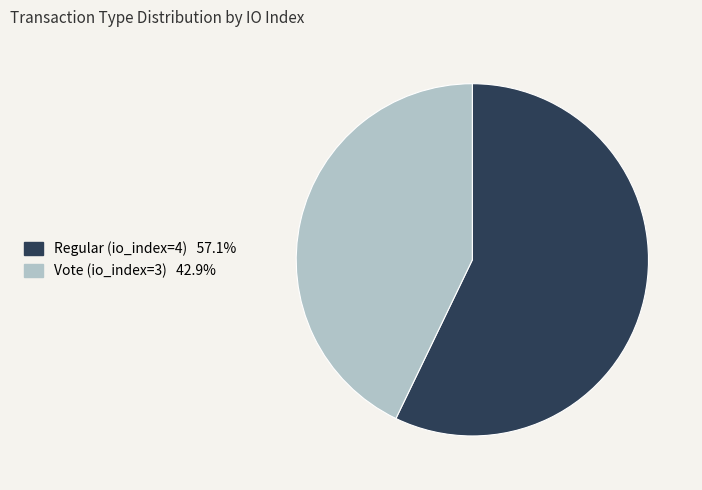

Does Vote (io_index=3) represent more than half of the total?

No